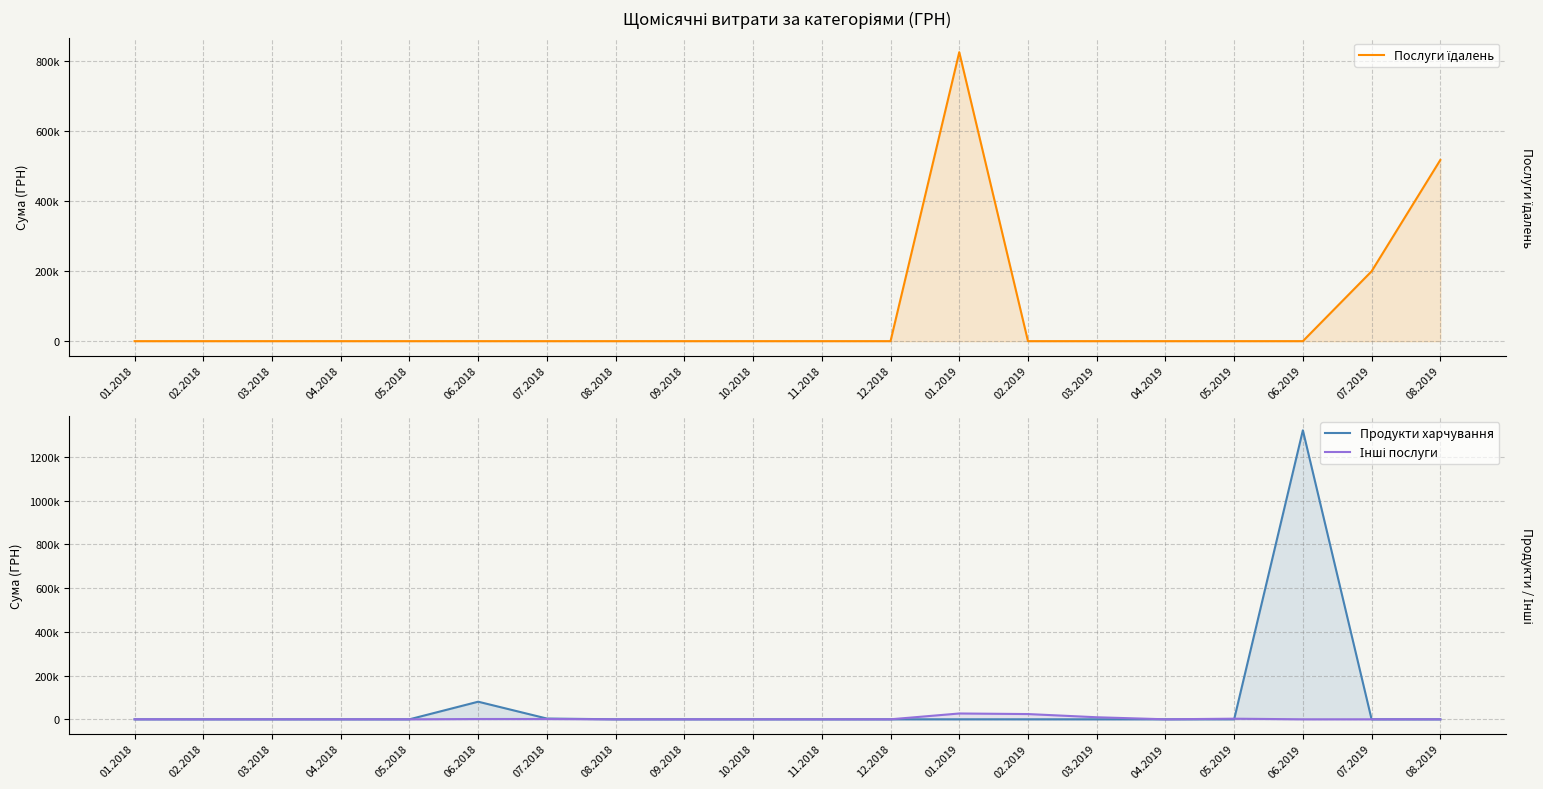

Which series has the largest total across all categories?

Послуги їдалень